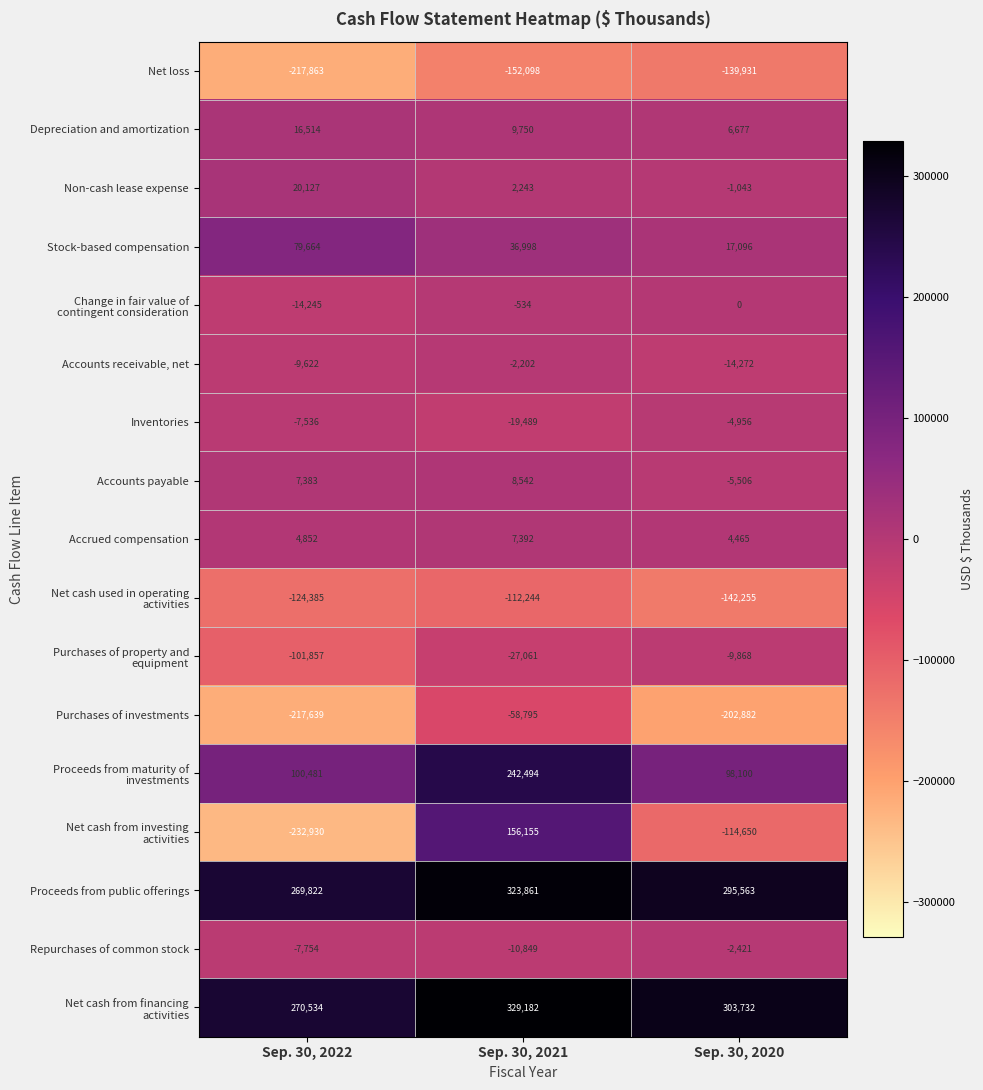

Is it true that Repurchases of common stock equals -13404 at Sep. 30, 2022?

False